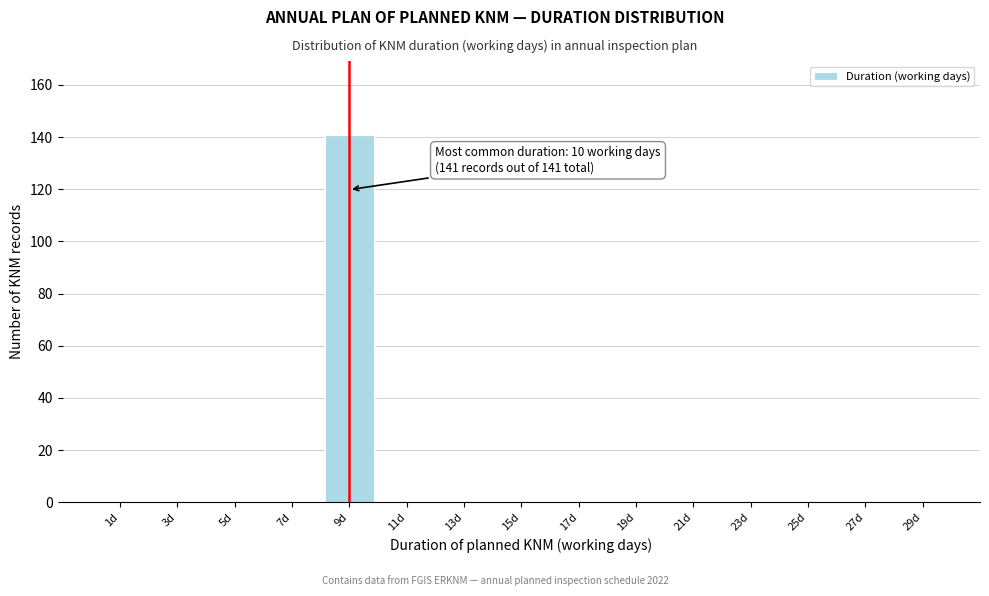

Reading left to right, what are all the values shown in this chart?

1d=0	3d=0	5d=0	7d=0	9d=141	11d=0	13d=0	15d=0	17d=0	19d=0	21d=0	23d=0	25d=0	27d=0	29d=0